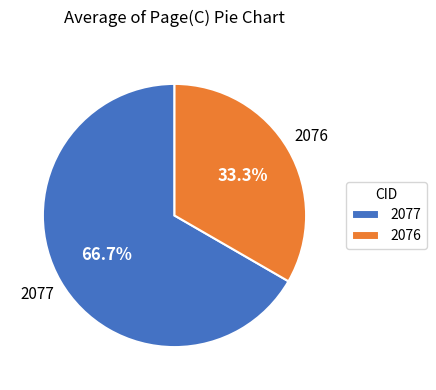

To the nearest percent, what portion does 2076 represent?

33%